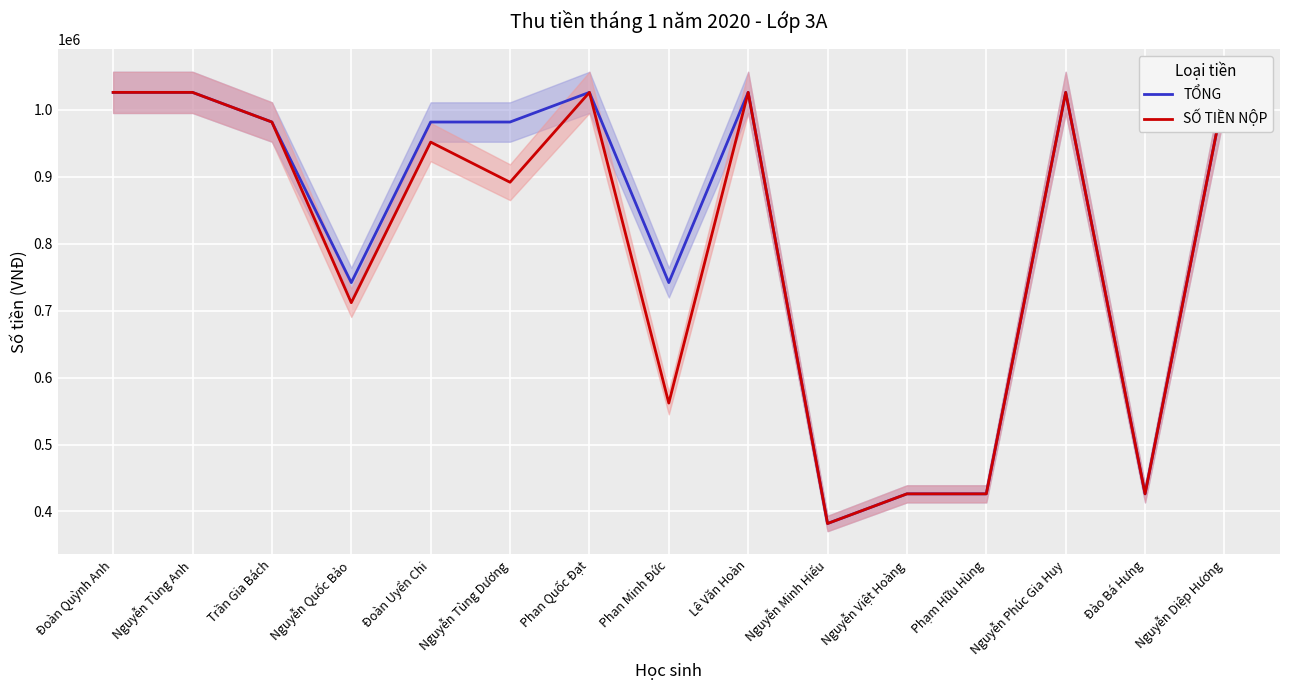

At which label does SỐ TIỀN NỘP reach its minimum?

Nguyễn Minh Hiếu